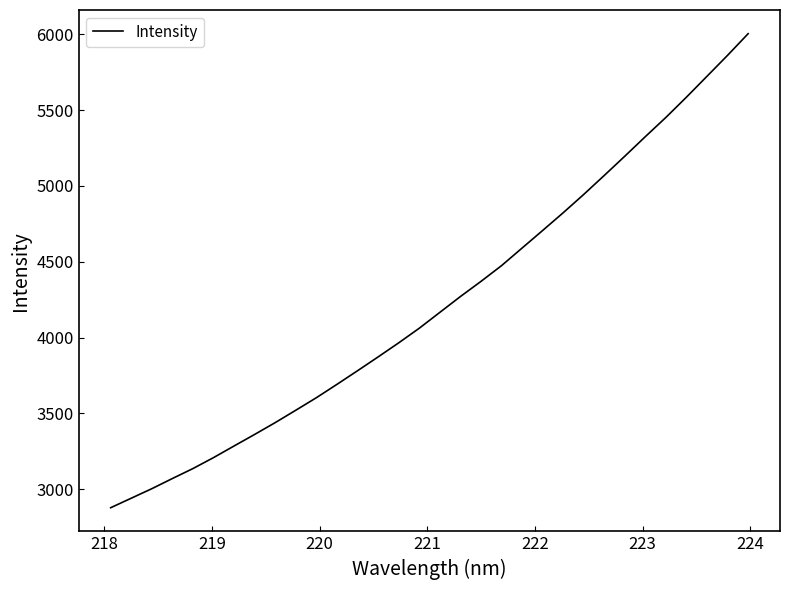

What is the minimum value shown in the chart?

2878.4